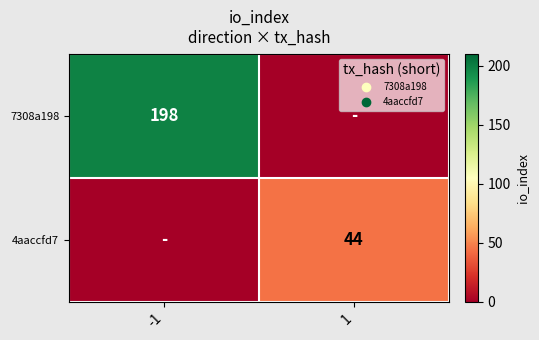

The 4aaccfd7 series shows 27 at 1. True or false?

False